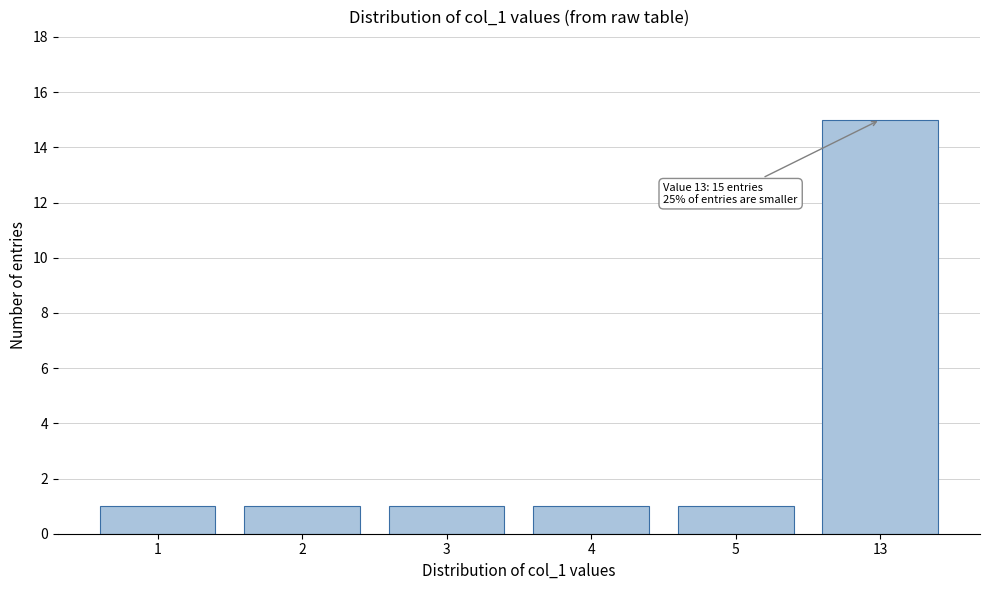

Reading left to right, transcribe all the data shown in this chart.

1=1	2=1	3=1	4=1	5=1	13=15